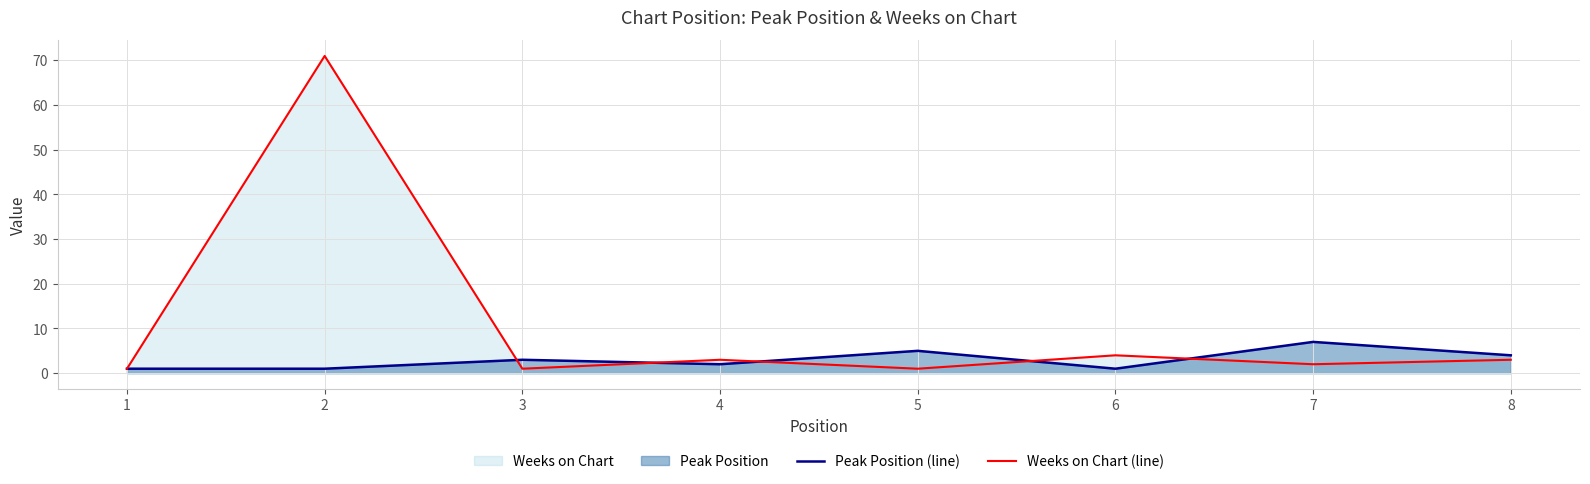

How many Peak Position (line) values are between 1 and 5?

7